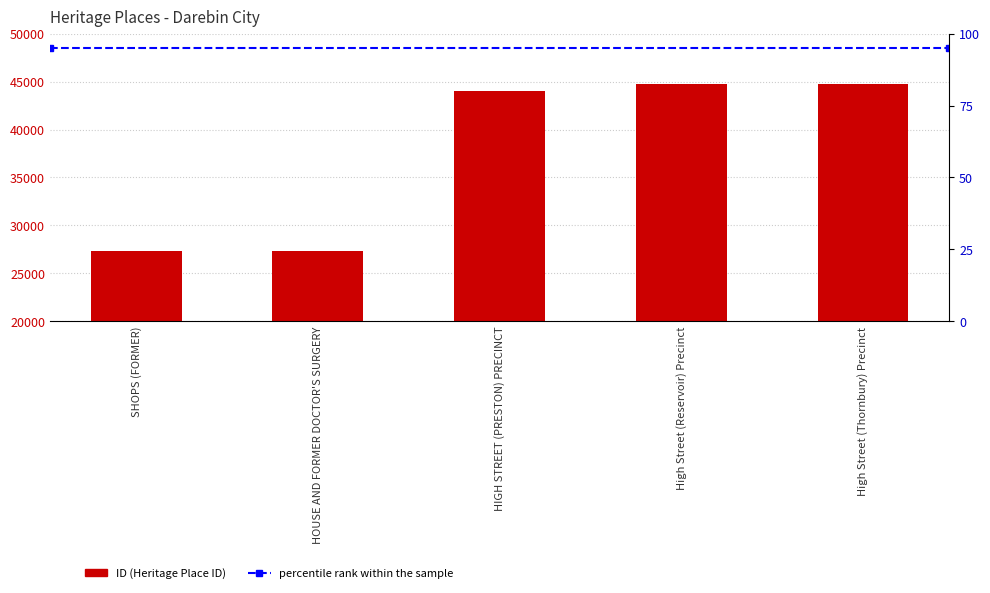

What is the average value?

37610